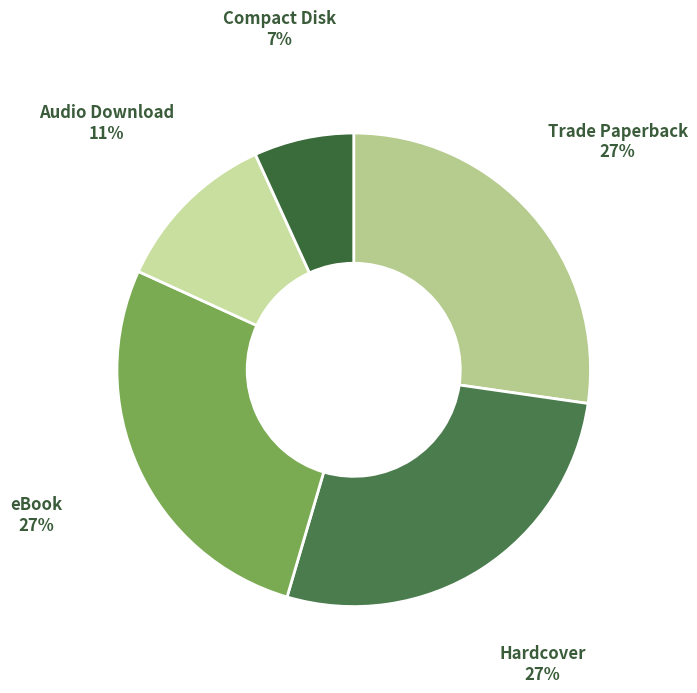

Count the number of slices in the pie.

5